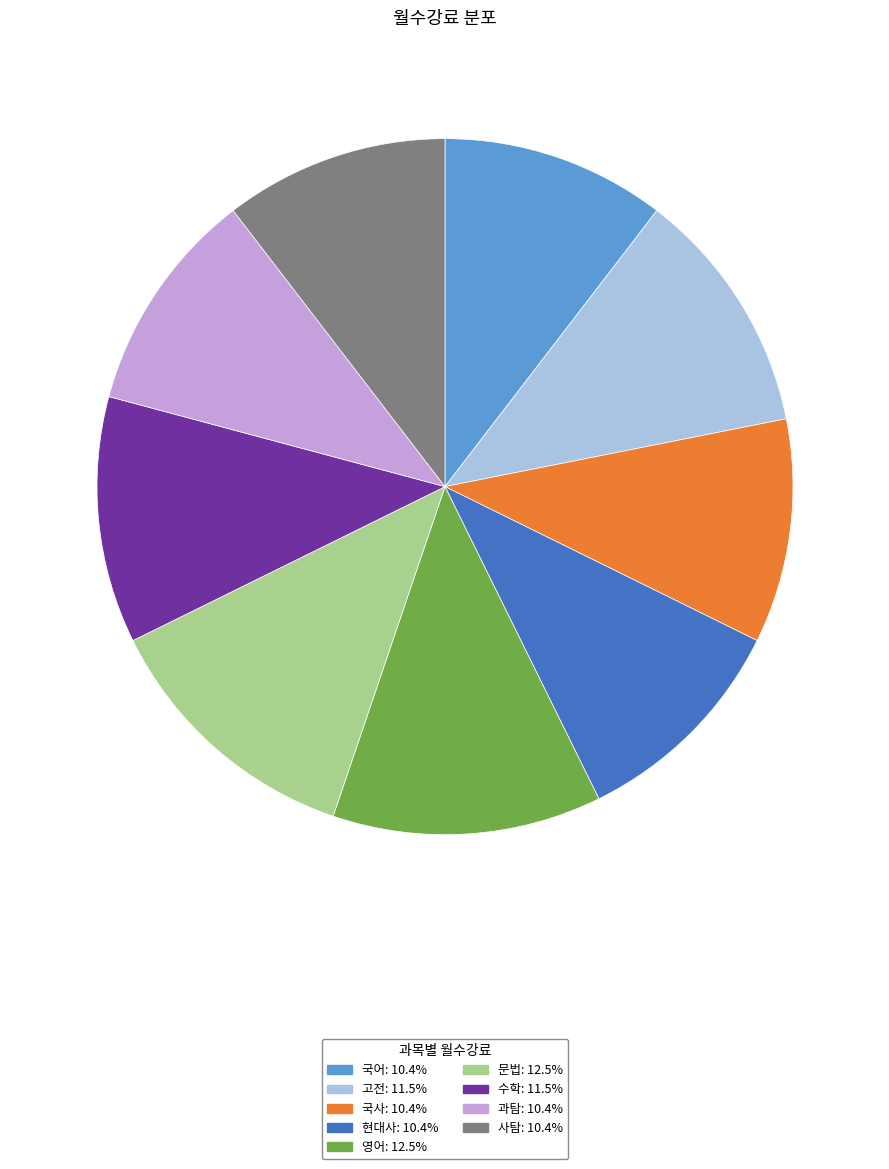

Does 문법 account for over 50% of the chart?

No